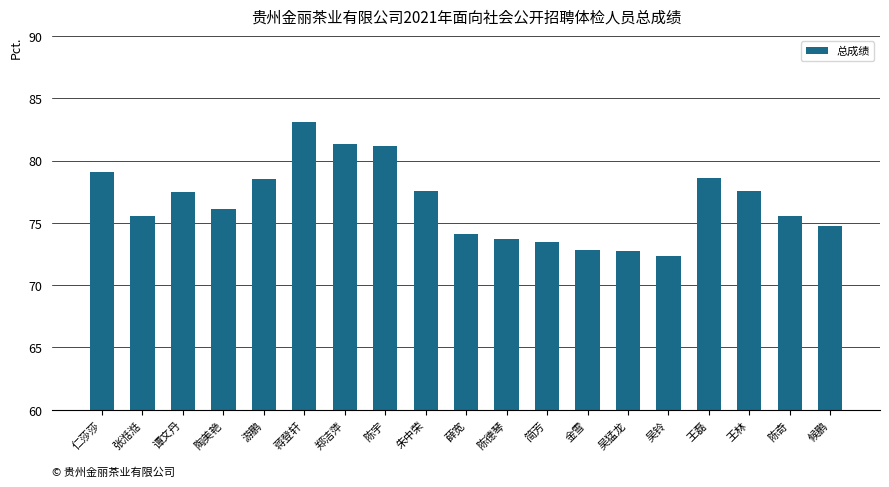

What is the average value?

76.6